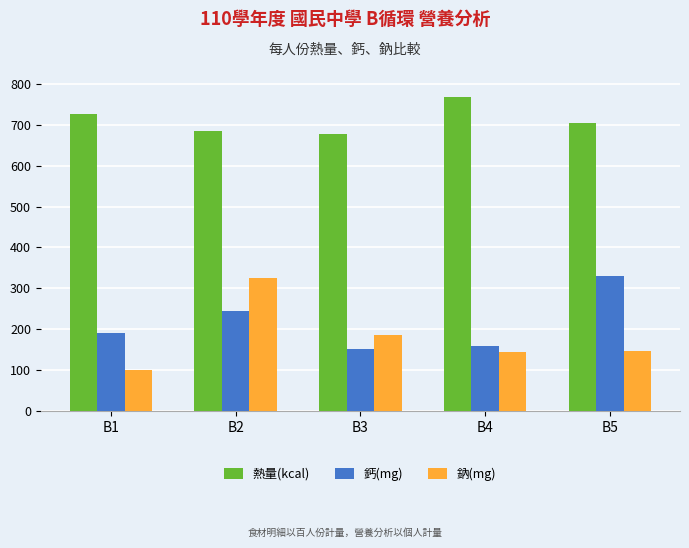

The 熱量(kcal) series shows 183 at B2. True or false?

False